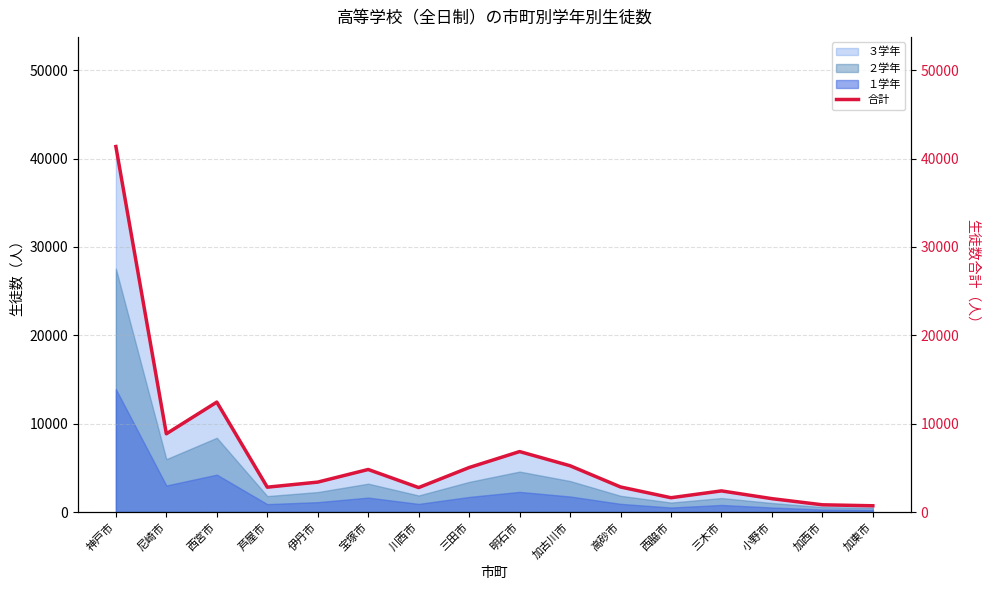

True or false: the data shows 6840 at 明石市.

True